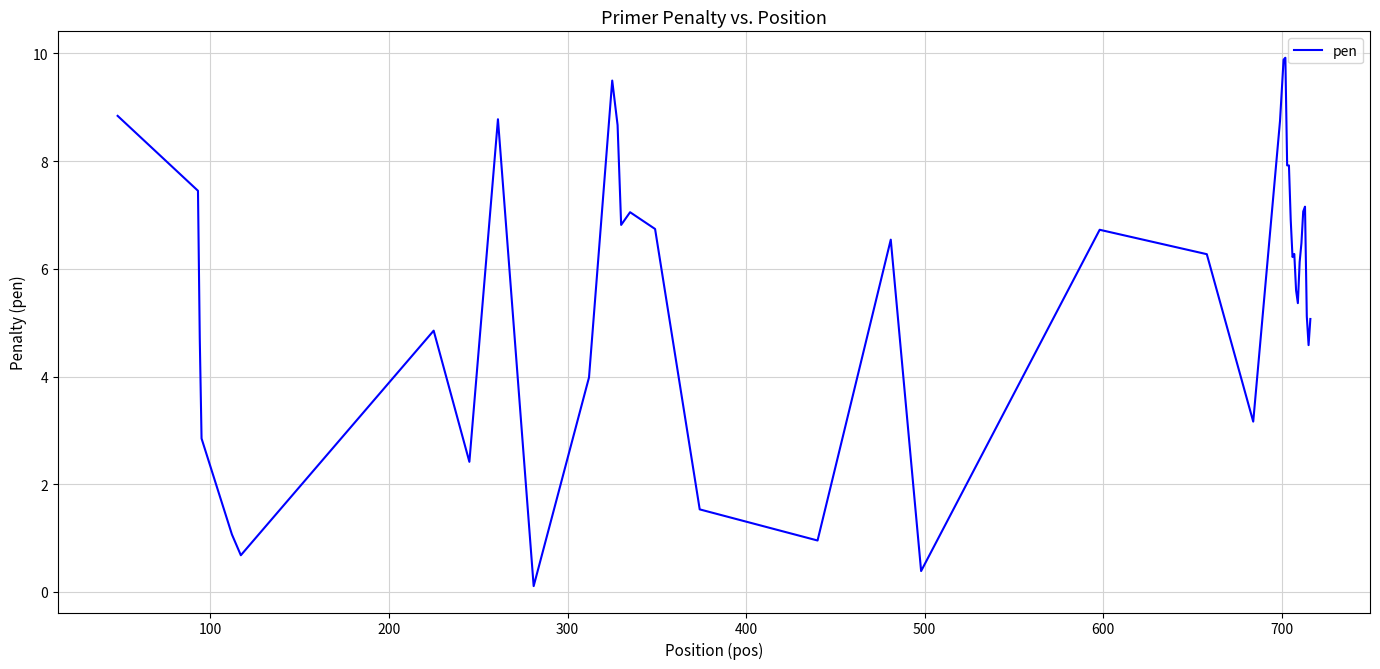

Reading left to right, transcribe all the data shown in this chart.

8.8	7.4	4.7	2.8	1.1	0.7	4.9	2.4	8.8	0.1	4.0	9.5	8.7	6.8	7.1	6.7	1.5	1.0	6.5	0.4	6.7	6.3	3.2	8.7	9.9	9.9	7.9	7.9	6.9	6.2	6.3	5.6	5.4	6.1	6.5	7.1	7.2	5.1	4.6	5.1